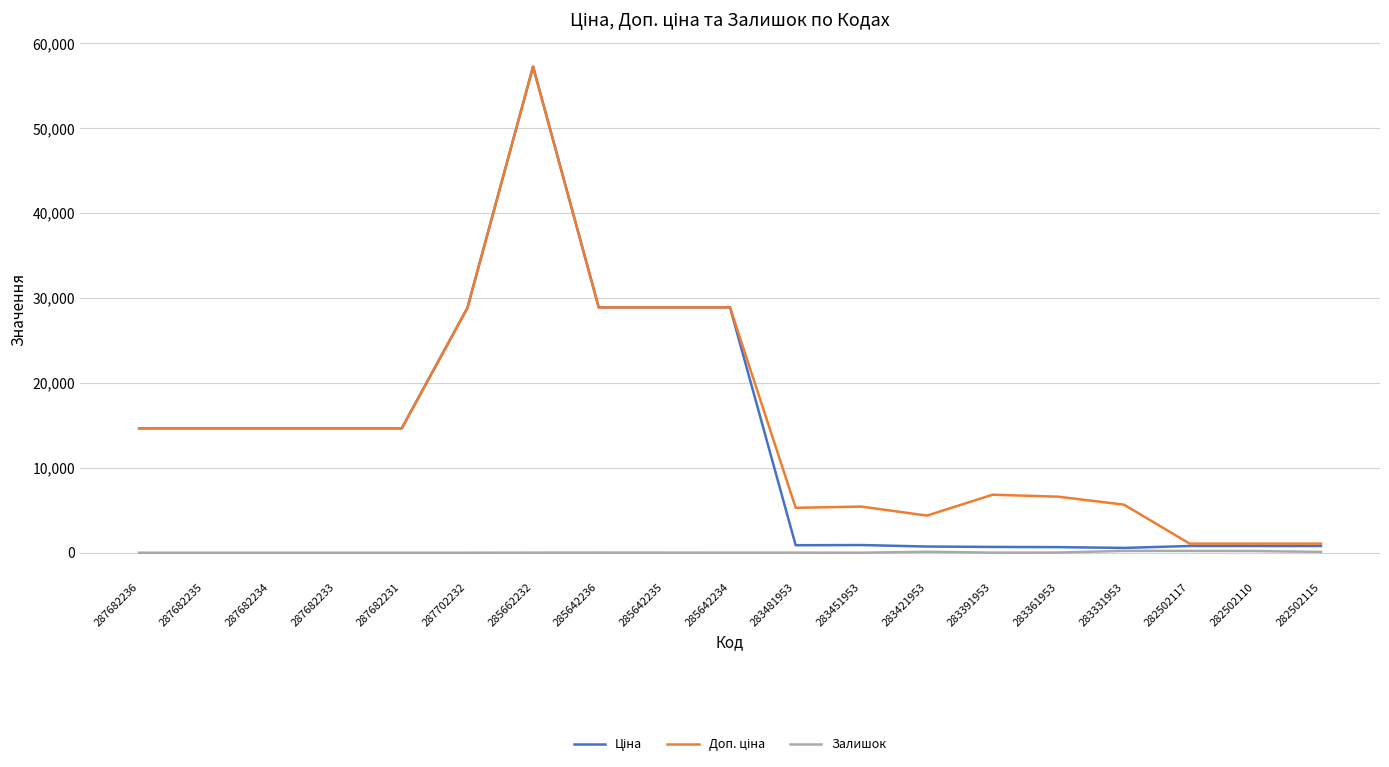

Is it true that Залишок equals 21.0 at 283361953?

True